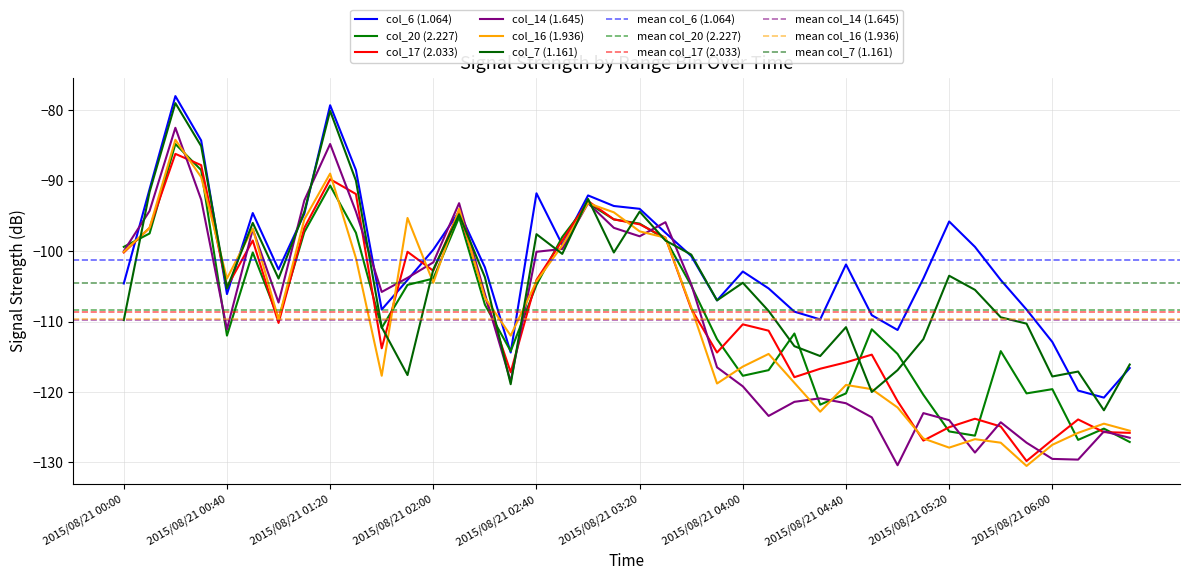

What is the value of the col_16 (1.936) point at the 5th from the left?

-103.9